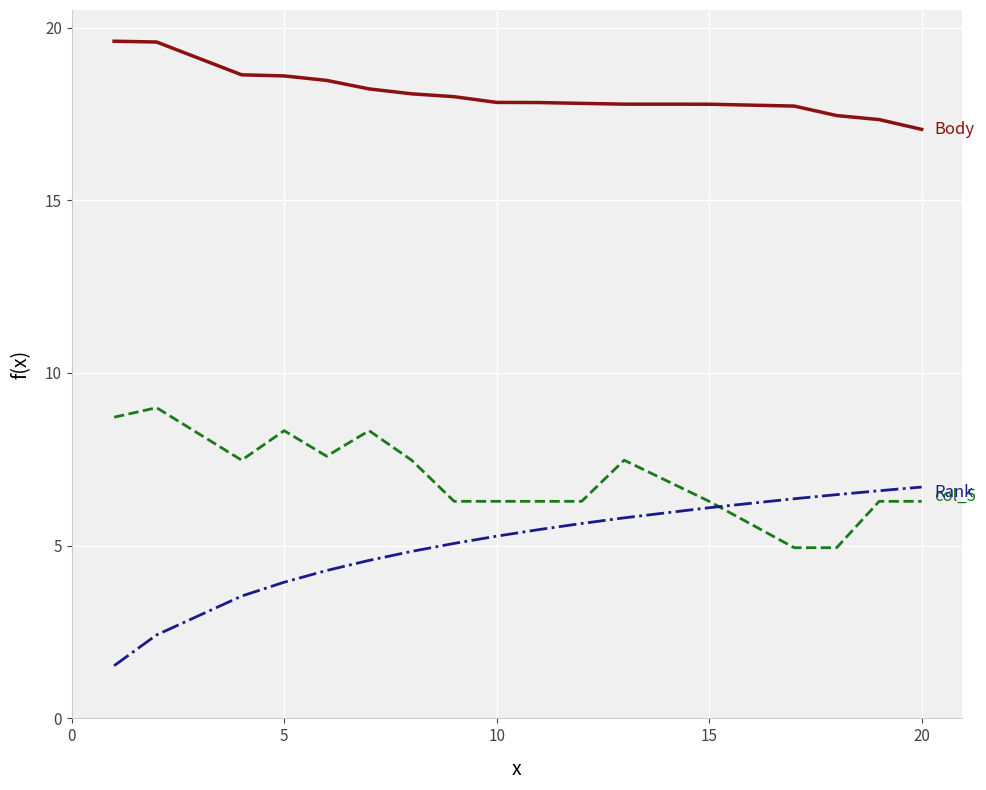

List the series in order of their overall mean, highest first.

Body, col_5, Rank